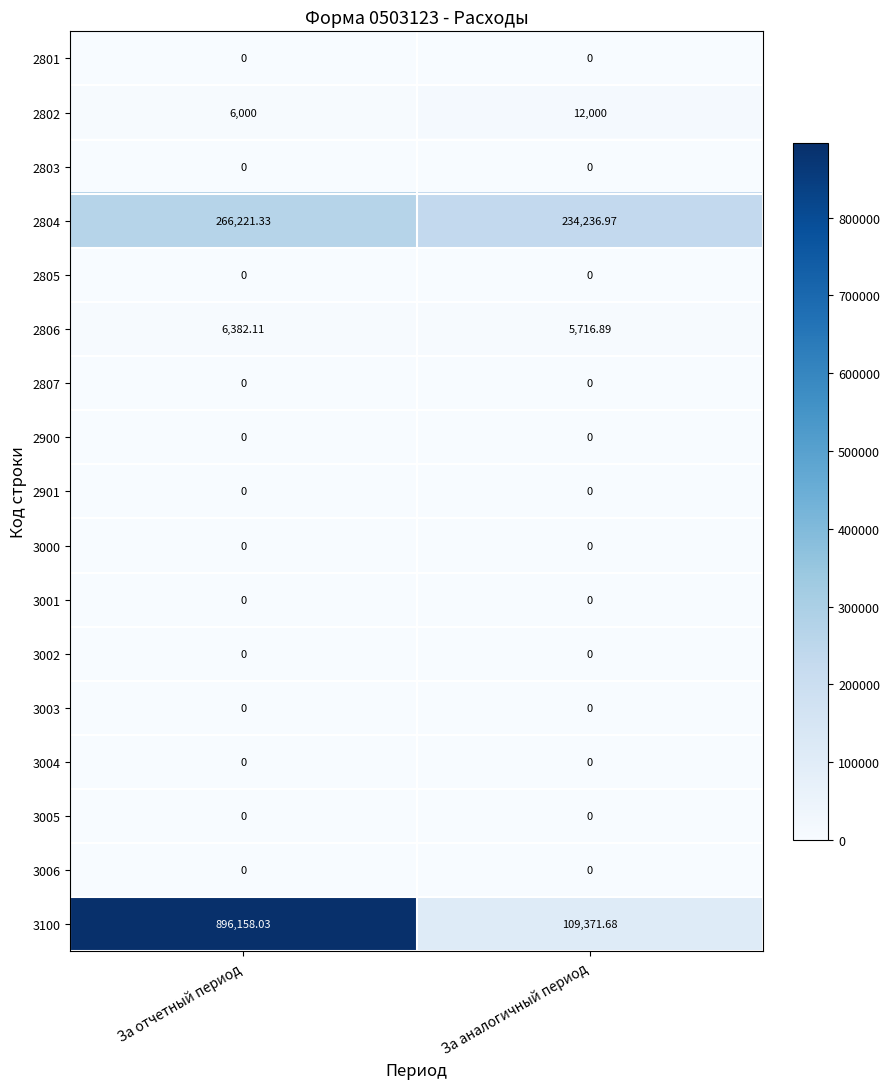

Where is 2804 nearest to the value 250229?

За аналогичный период